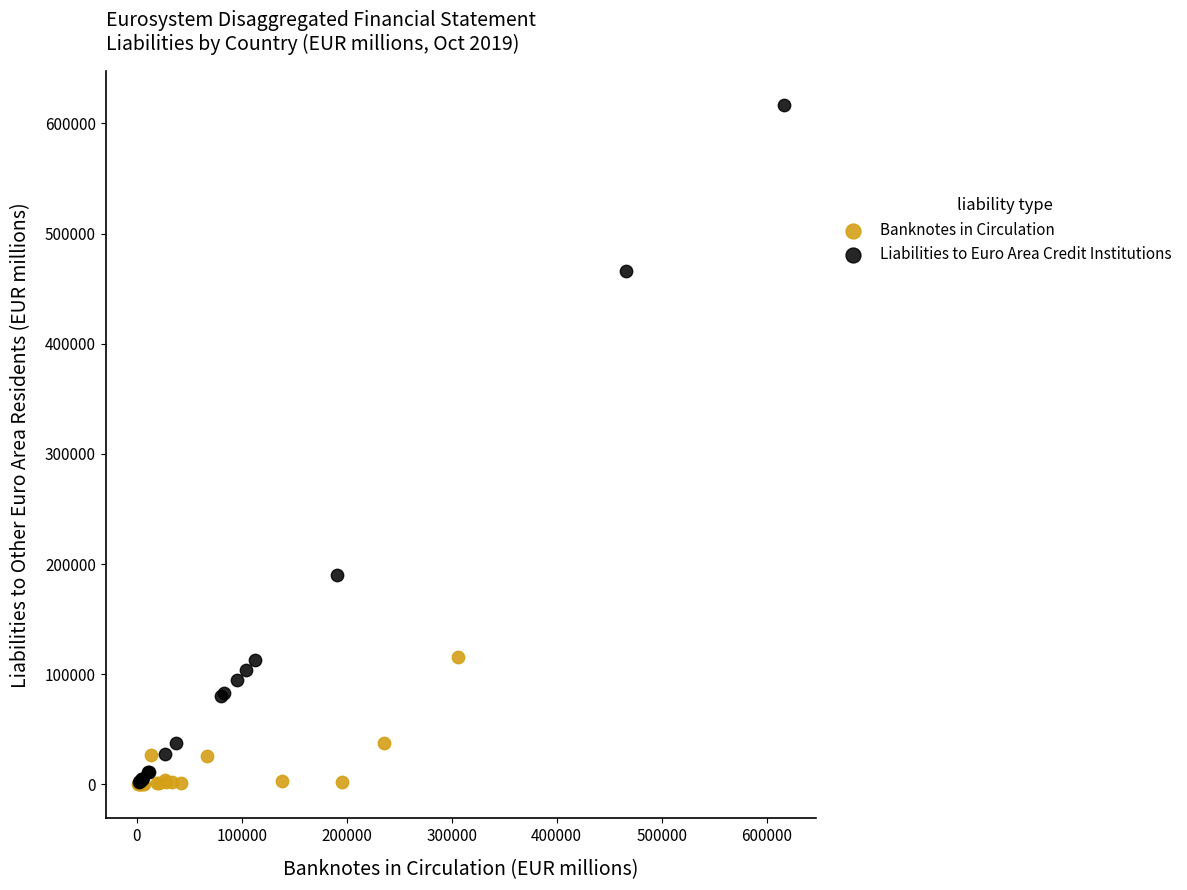

Which series contains the highest Y value?

Liabilities to Euro Area Credit Institutions